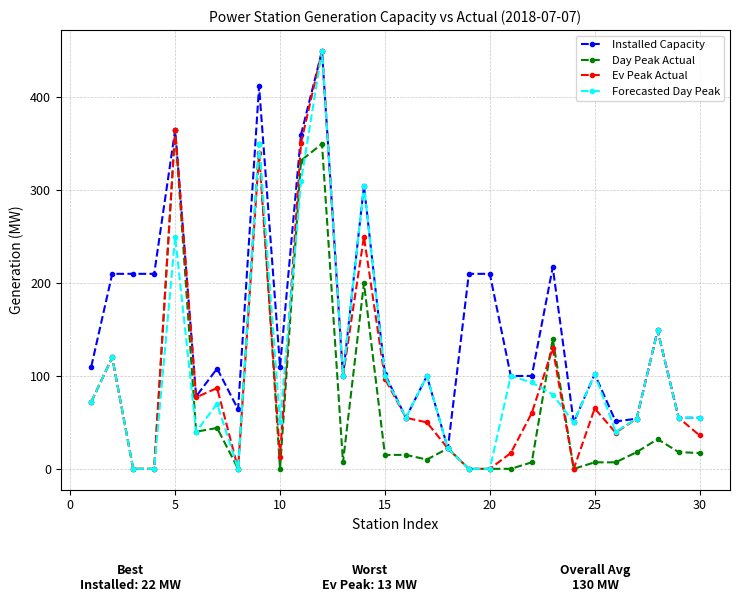

True or false: Forecasted Day Peak has more than 1 interior local peaks.

True